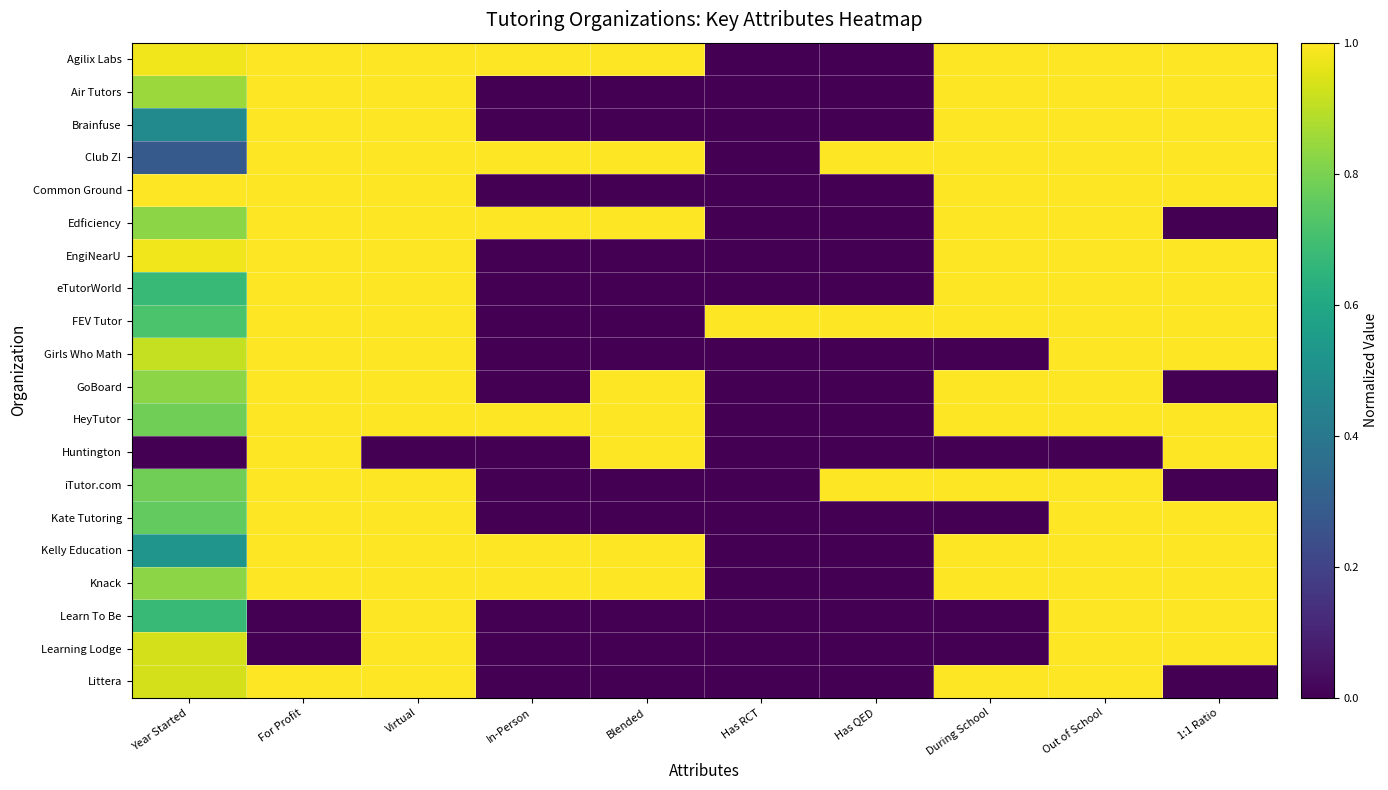

Rank the series at Virtual from highest to lowest value.

Agilix Labs, Air Tutors, Brainfuse, Club Z!, Common Ground, Edficiency, EngiNearU, eTutorWorld, FEV Tutor, Girls Who Math, GoBoard, HeyTutor, iTutor.com, Kate Tutoring, Kelly Education, Knack, Learn To Be, Learning Lodge, Littera, Huntington